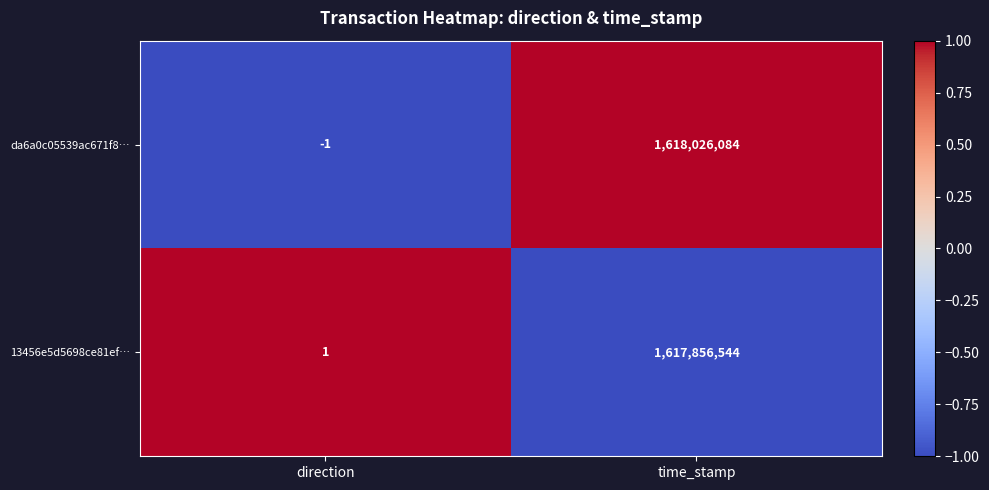

True or false: da6a0c05539ac671f8… has a value of 1618026084 at time_stamp.

True